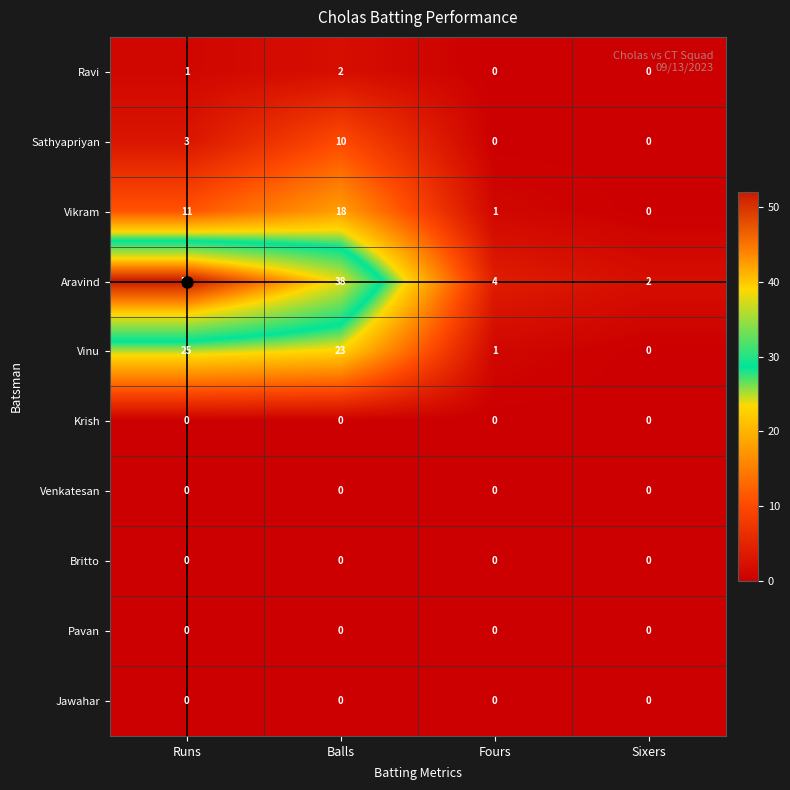

What is the greatest value displayed?

52